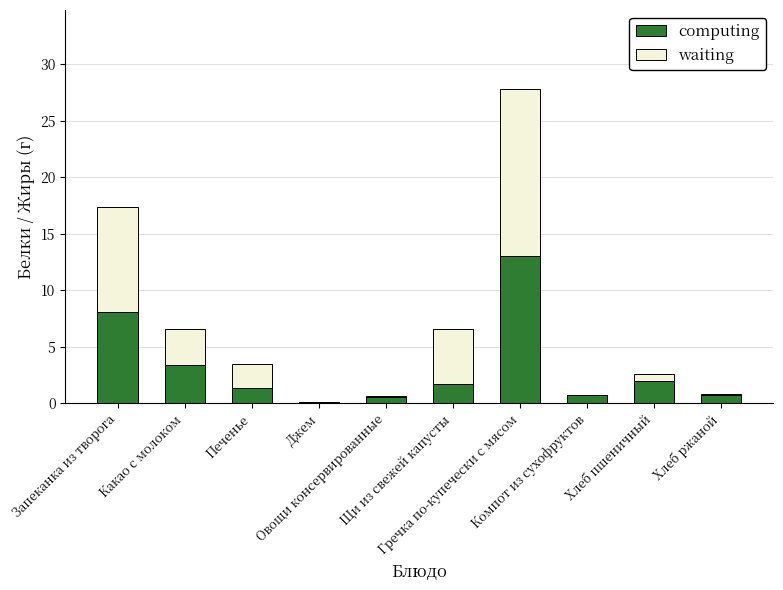

What is the maximum value for computing?

13.0